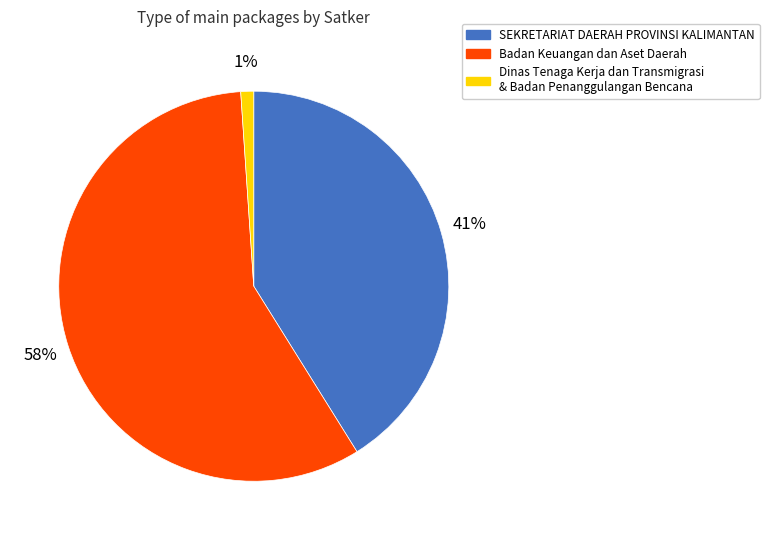

What percentage is the Badan Keuangan dan Aset Daerah slice, to the nearest percent?

58%